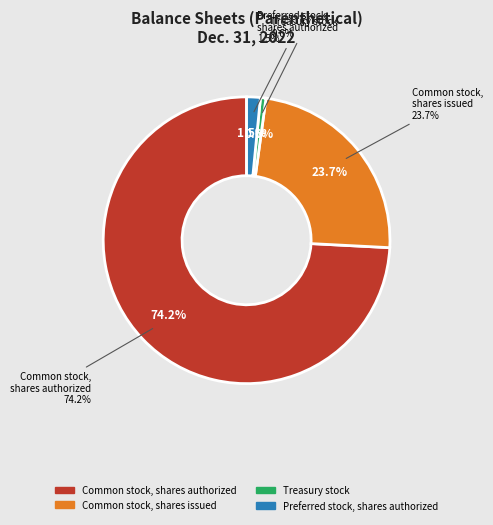

How much of the chart is everything except Preferred stock, shares authorized?

98.5%